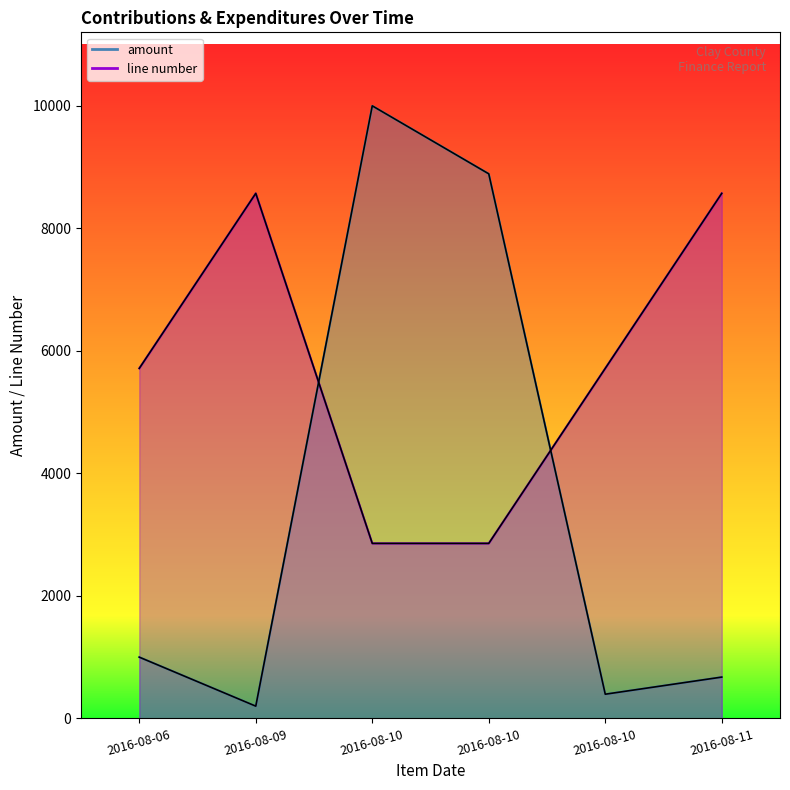

List the labels in order of amount value, largest first.

2016-08-10, 2016-08-10, 2016-08-06, 2016-08-11, 2016-08-10, 2016-08-09